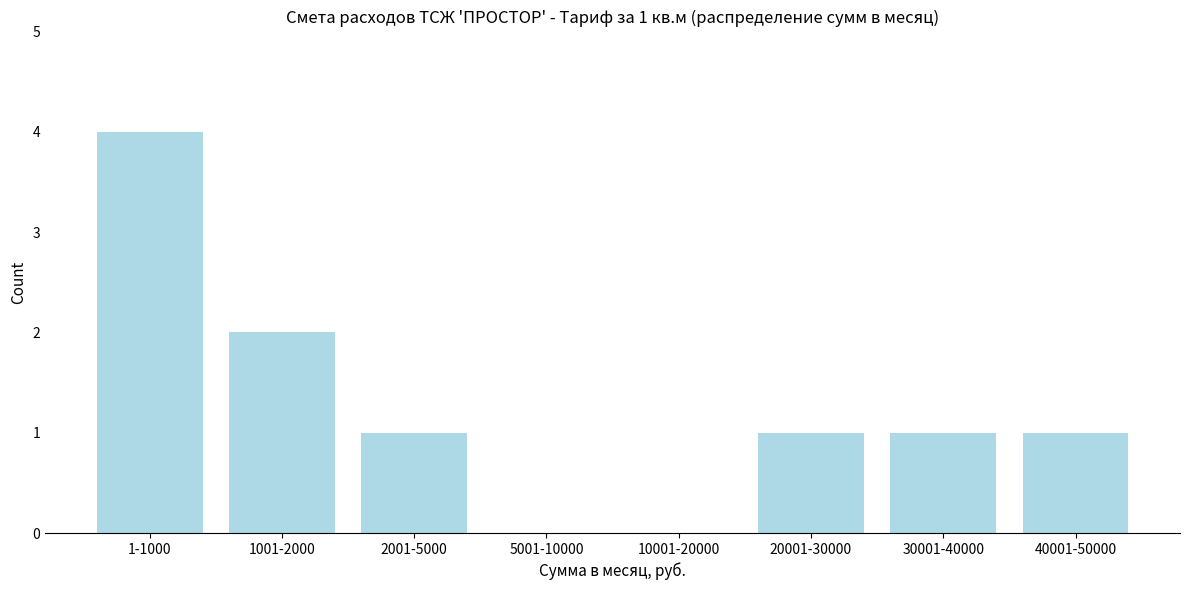

Reading right to left, transcribe all the data shown in this chart.

40001-50000=1	30001-40000=1	20001-30000=1	10001-20000=0	5001-10000=0	2001-5000=1	1001-2000=2	1-1000=4